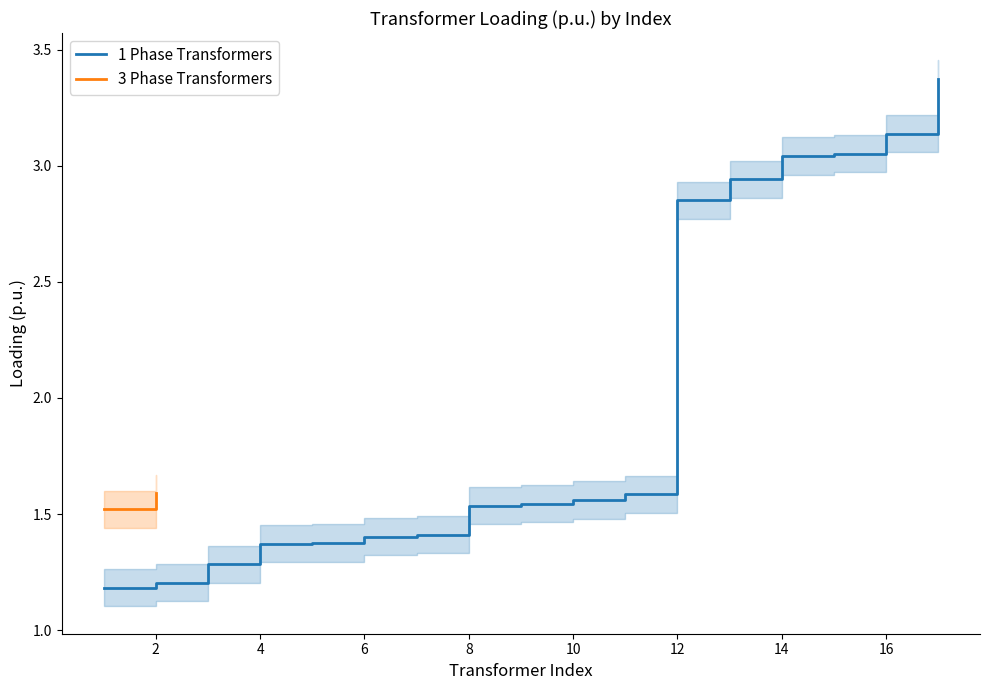

What is the difference between the second highest and second lowest values?

1.9